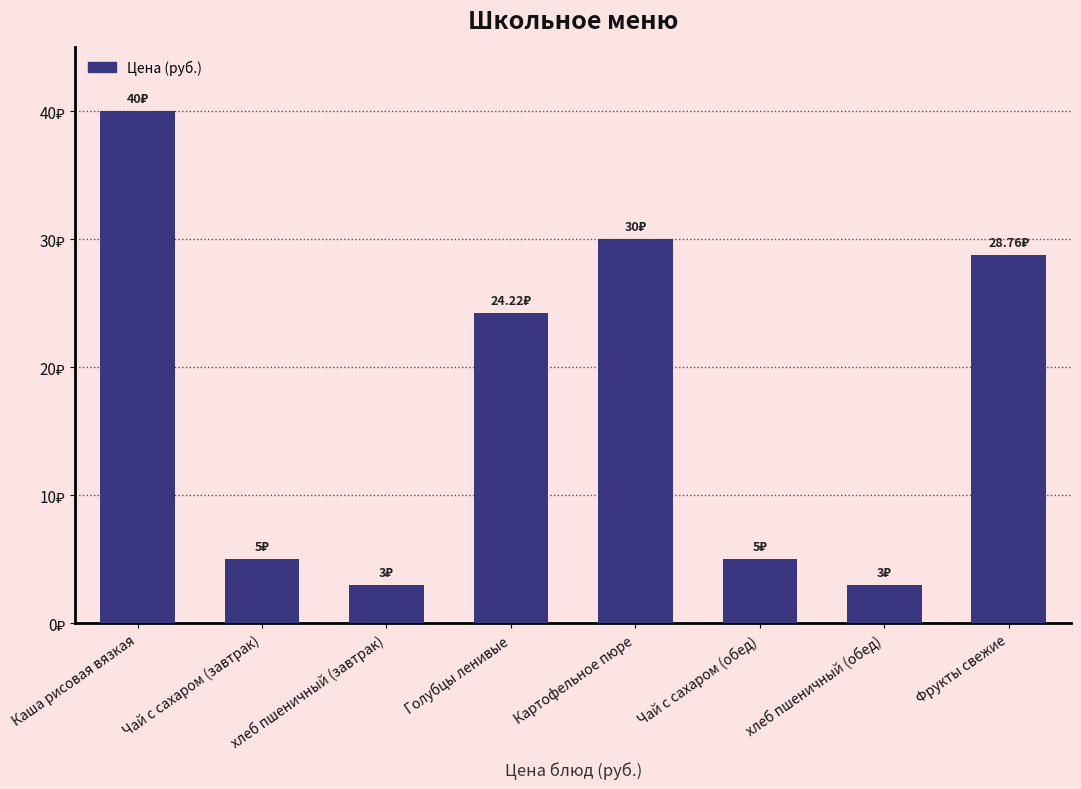

What is the value of the 6th bar from the left?

5.0